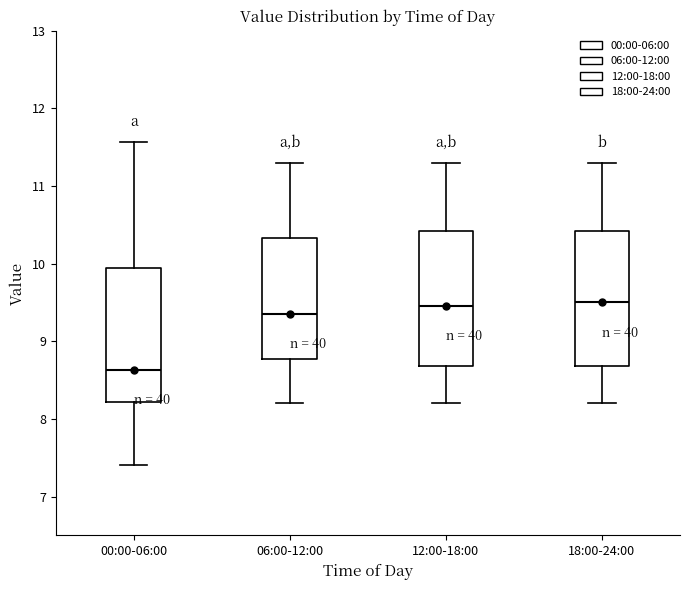

Reading left to right, read every box against the y-axis: the position of its median line, the range the box covers, and the ends of its whiskers. The values are not printed on the chart, so give them approximately, as read against the axis.

00:00-06:00: median 8.6, box 8.2 to 10.0, whiskers 7.4 to 11.6
06:00-12:00: median 9.4, box 8.8 to 10.3, whiskers 8.2 to 11.3
12:00-18:00: median 9.5, box 8.7 to 10.4, whiskers 8.2 to 11.3
18:00-24:00: median 9.5, box 8.7 to 10.4, whiskers 8.2 to 11.3